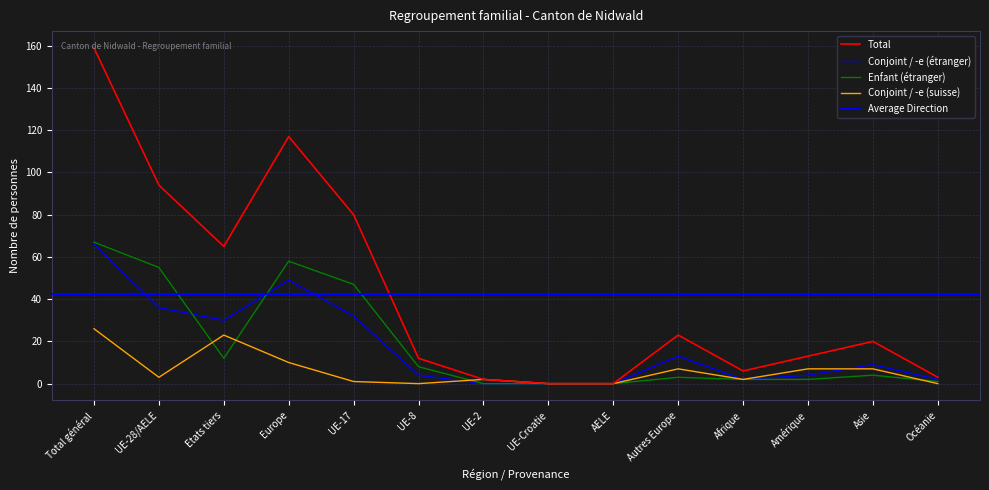

What is the spread (max minus min) of values at UE-2?

2